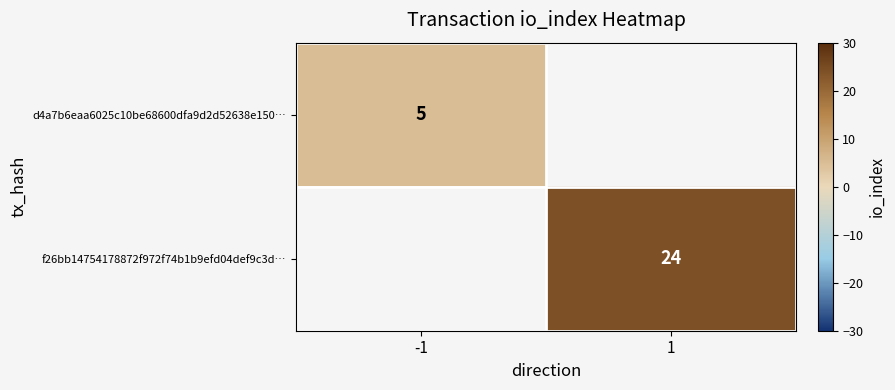

The value of f26bb14754178872f972f74b1b9efd04def9c3d… at 1 is 32. True or false?

False